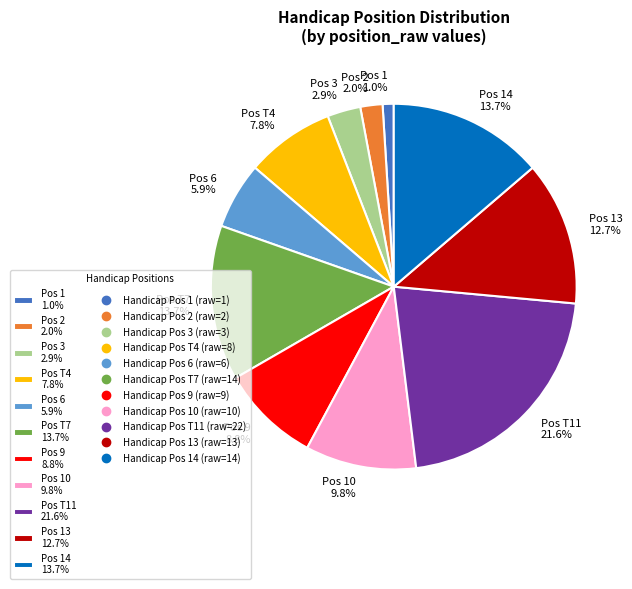

Is the sum of Pos 10 9.8% and Pos T4 7.8% greater than half?

No